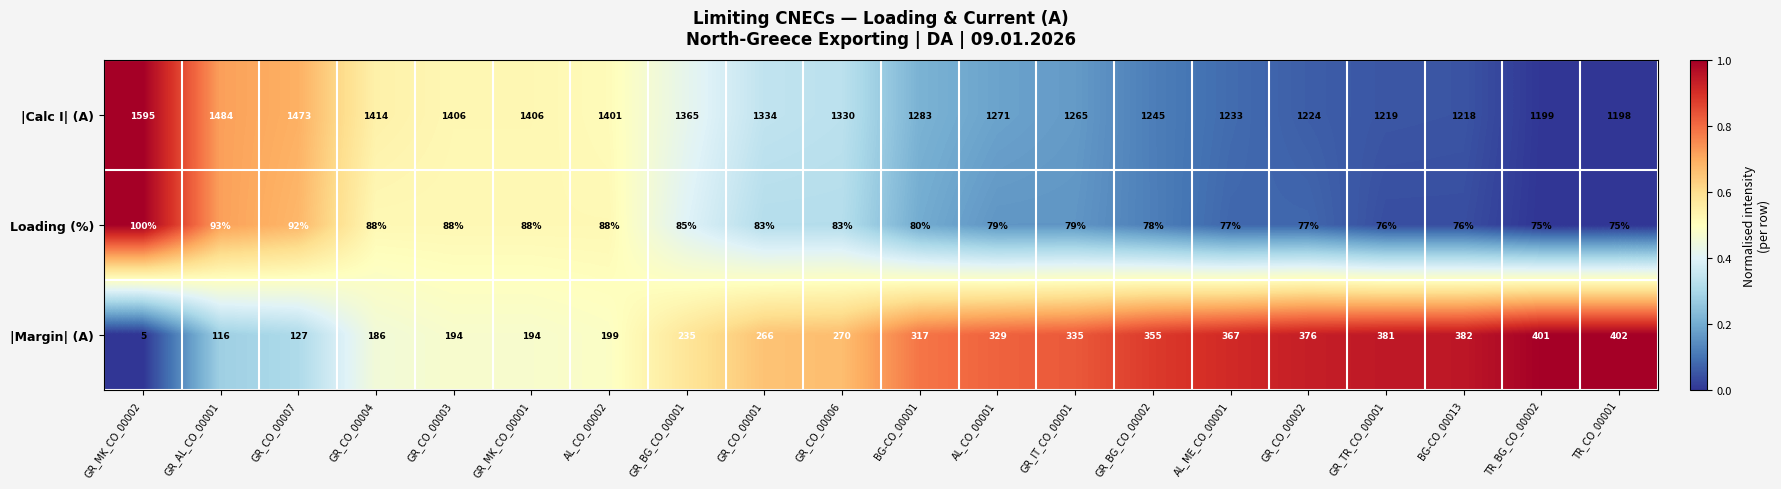

What is the difference between the highest and lowest values at GR_MK_CO_00001?

1318